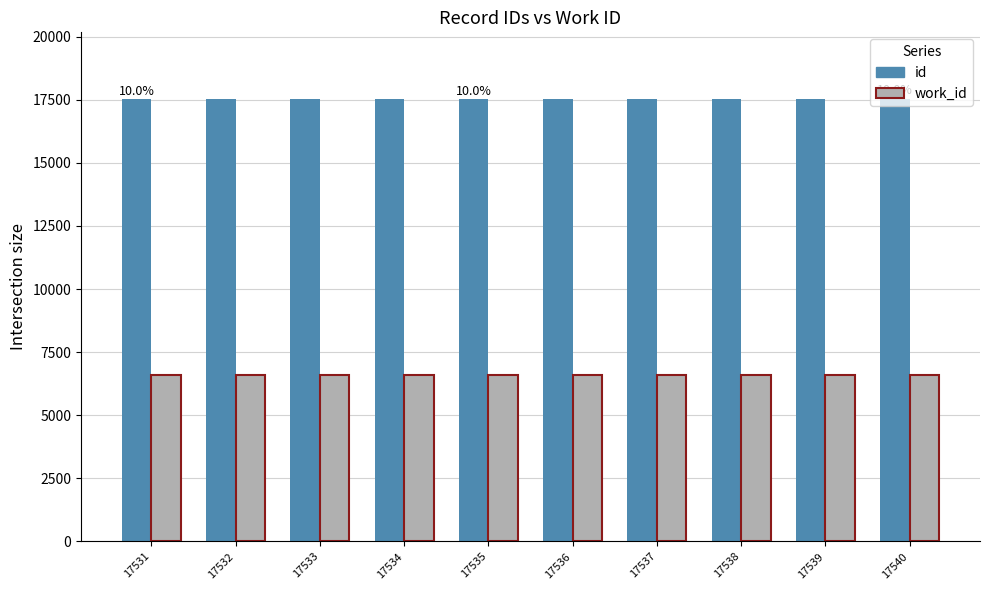

The id series shows 29921 at 17536. True or false?

False